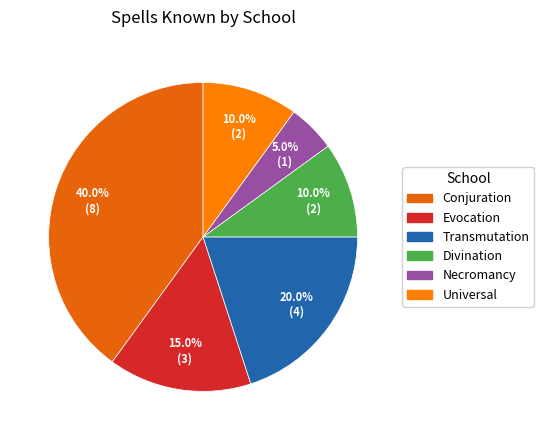

Which has a higher value, Divination or Transmutation?

Transmutation